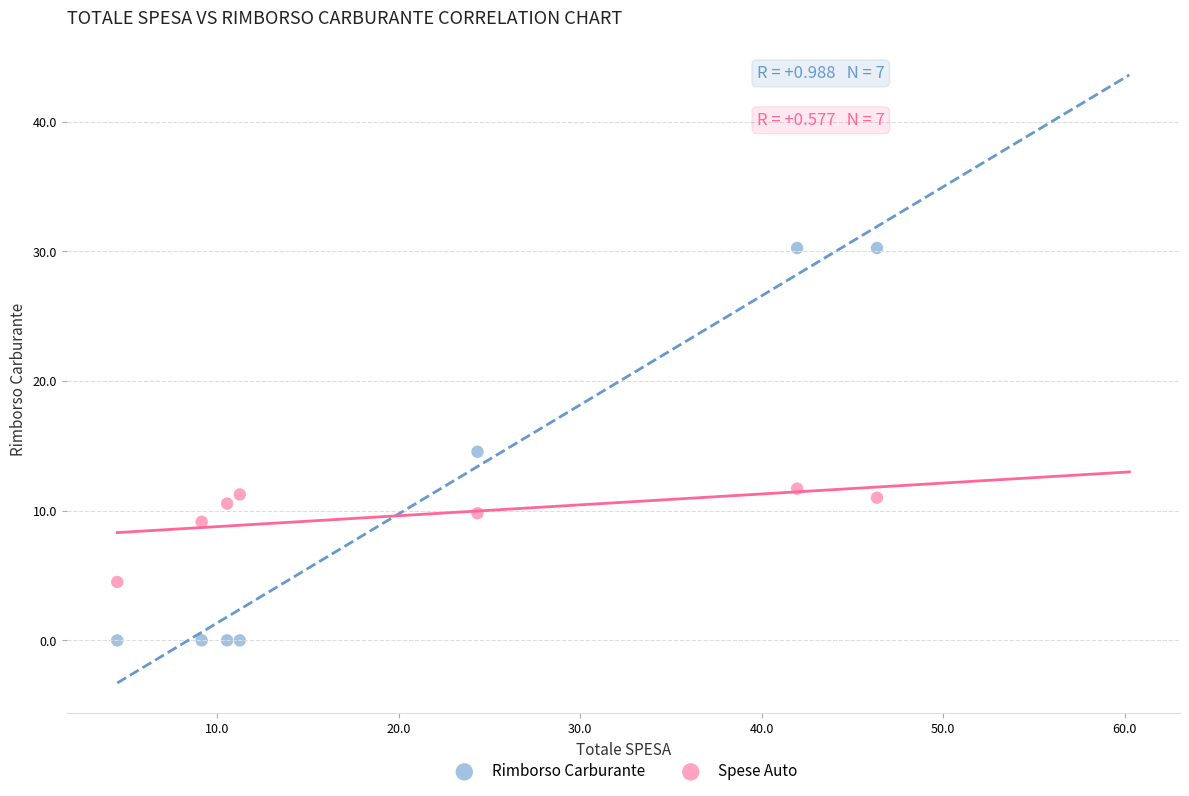

In the Spese Auto series, what Y value is closest to 8?

9.2